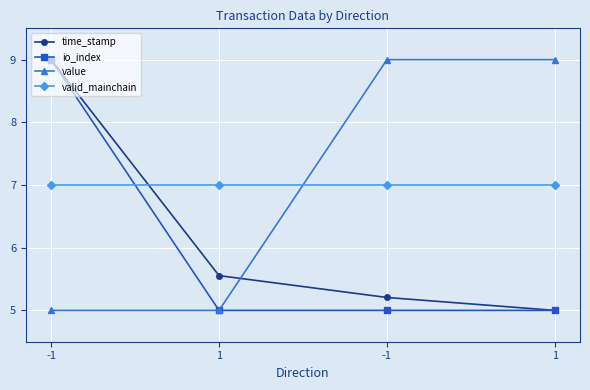

Is it true that io_index equals 5.0 at 1?

True